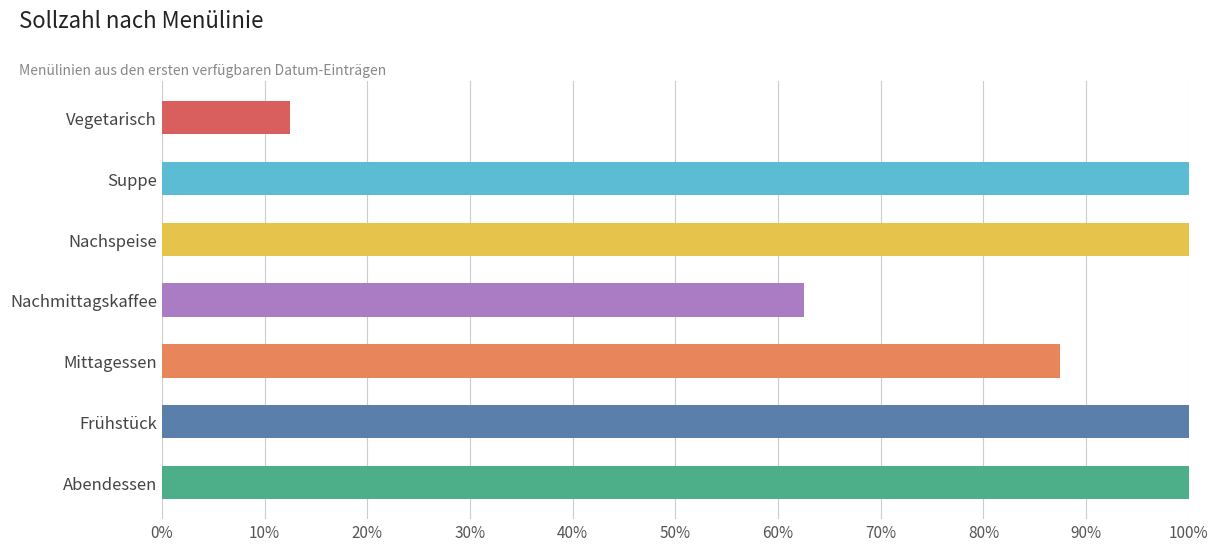

At which label is the value closest to 0?

Vegetarisch